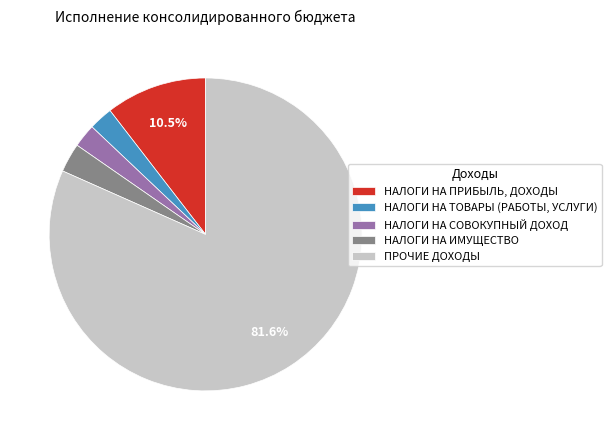

To the nearest percent, what percentage of the pie is НАЛОГИ НА ТОВАРЫ (РАБОТЫ, УСЛУГИ)?

2%